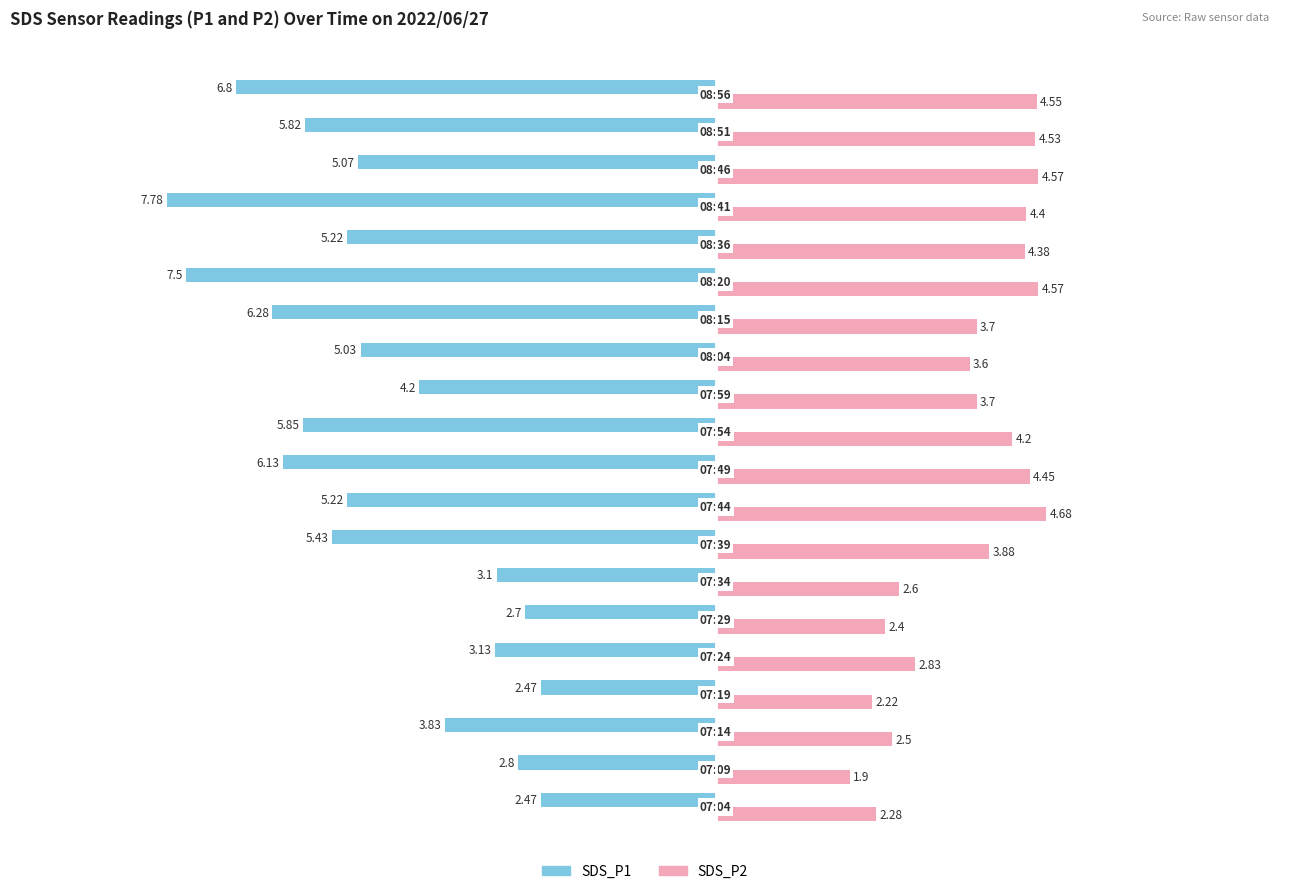

At how many categories does at least one series exceed 3?

13